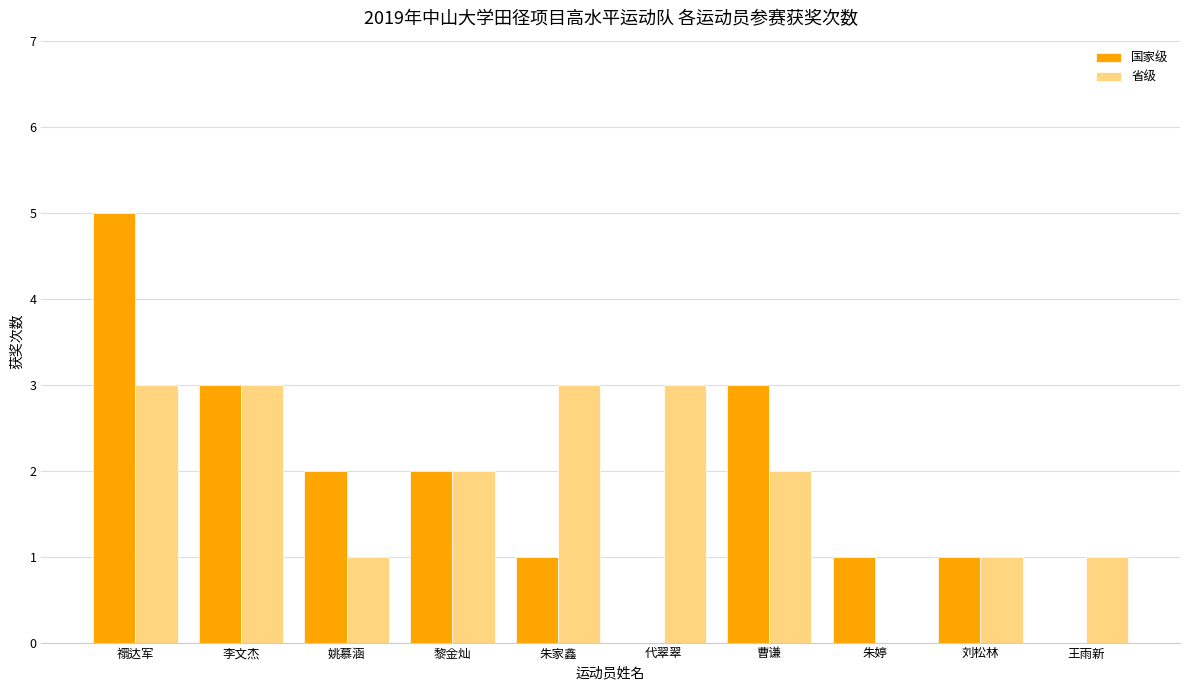

Between 黎金灿 and 代翠翠, which series saw the biggest shift?

国家级